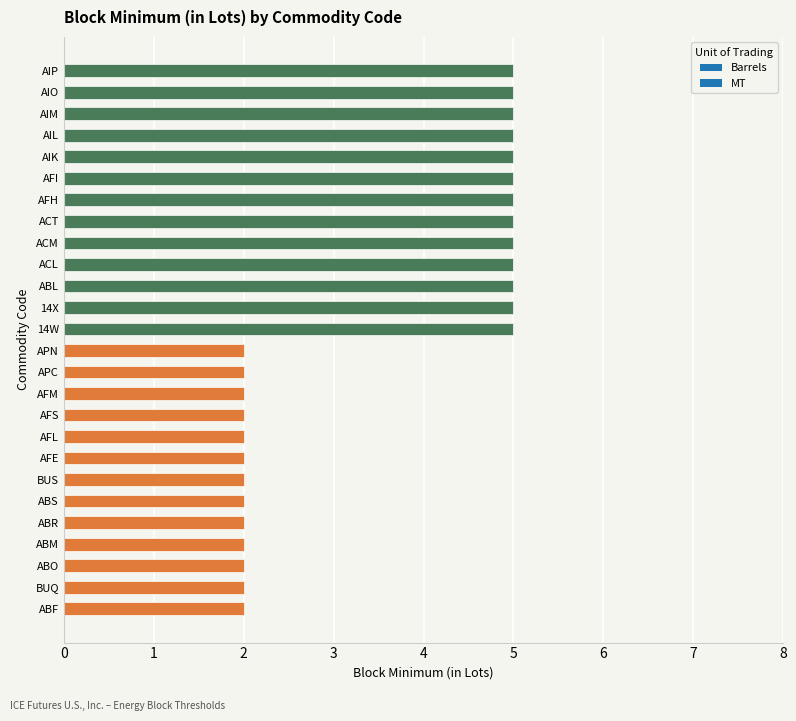

Which series changed the most between AFH and AIK?

Barrels